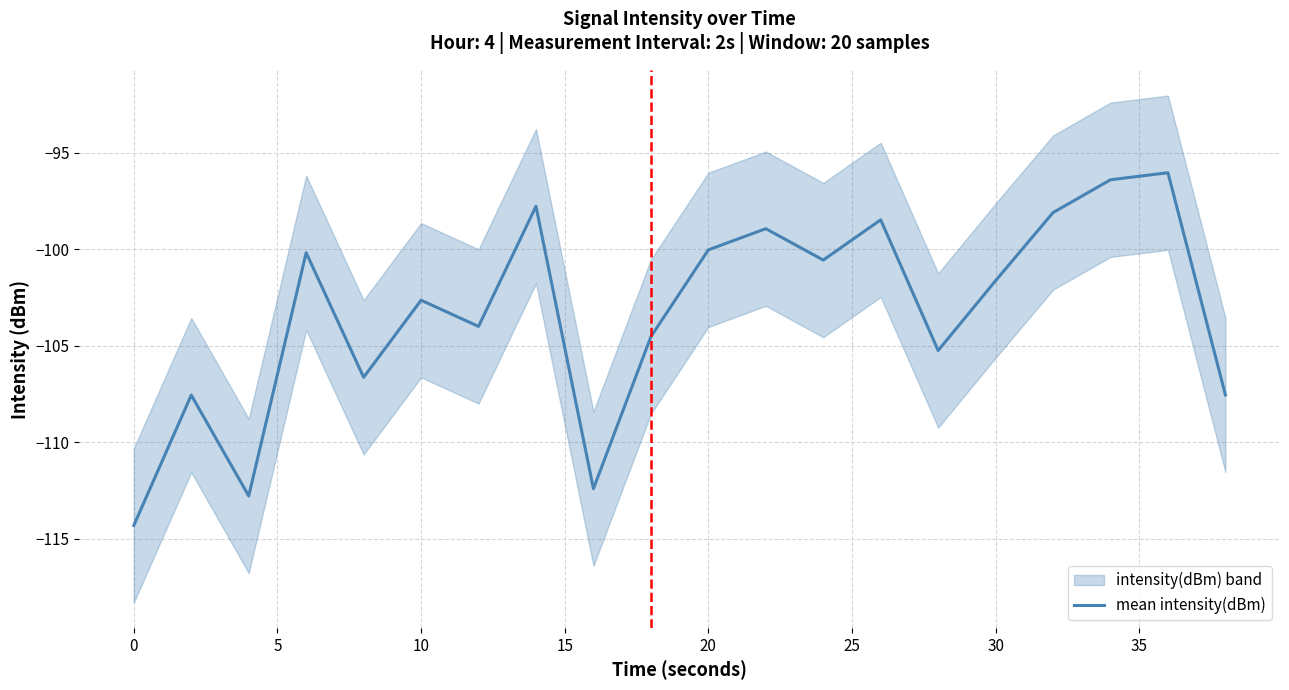

Is this an area chart (filled region under the line)?

No